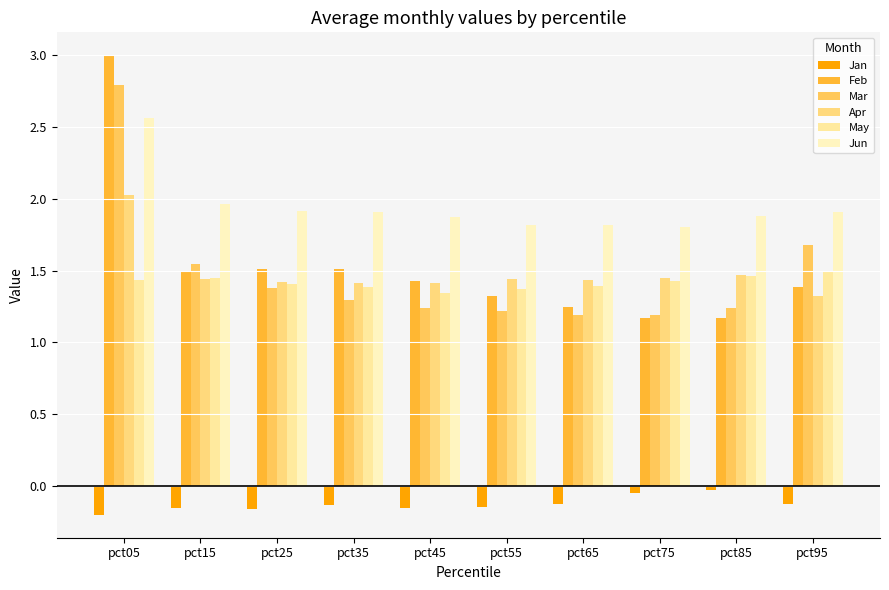

At which label does Jun reach its peak?

pct05